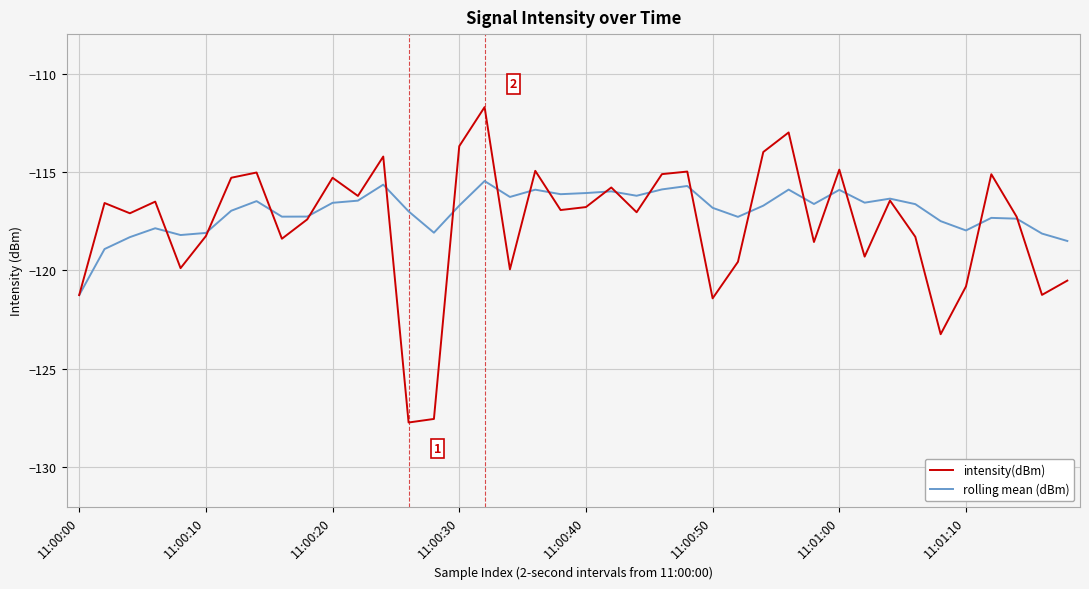

What is the lowest value of the intensity(dBm) series?

-127.7